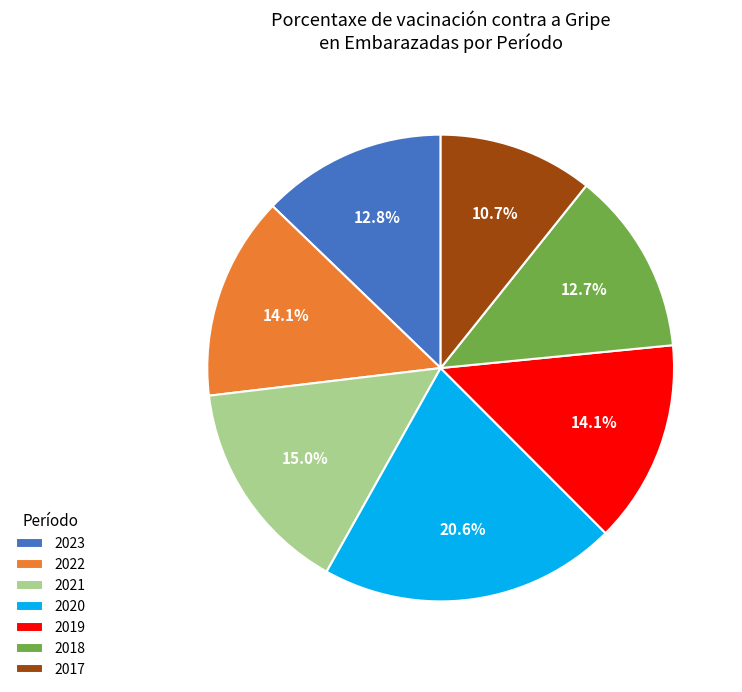

How many segments does this pie chart have?

7